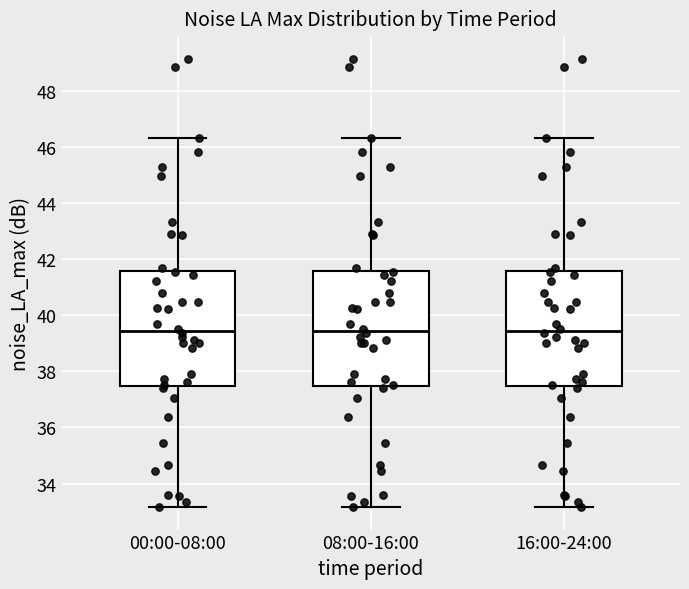

Reading left to right, read every box against the y-axis: the position of its median line, the range the box covers, and the ends of its whiskers. The values are not printed on the chart, so give them approximately, as read against the axis.

00:00-08:00: median 39.4, box 37.4 to 41.6, whiskers 33.2 to 46.4
08:00-16:00: median 39.4, box 37.4 to 41.6, whiskers 33.2 to 46.4
16:00-24:00: median 39.4, box 37.4 to 41.6, whiskers 33.2 to 46.4